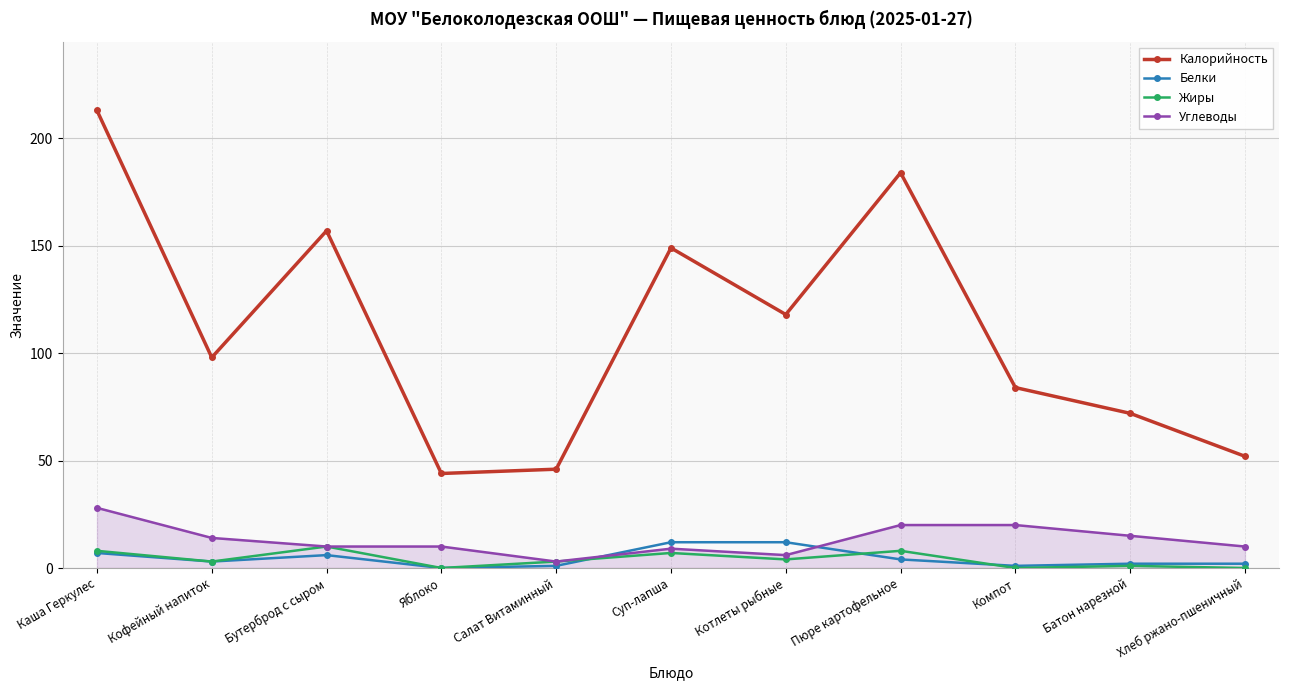

At how many categories does at least one series exceed 0?

11